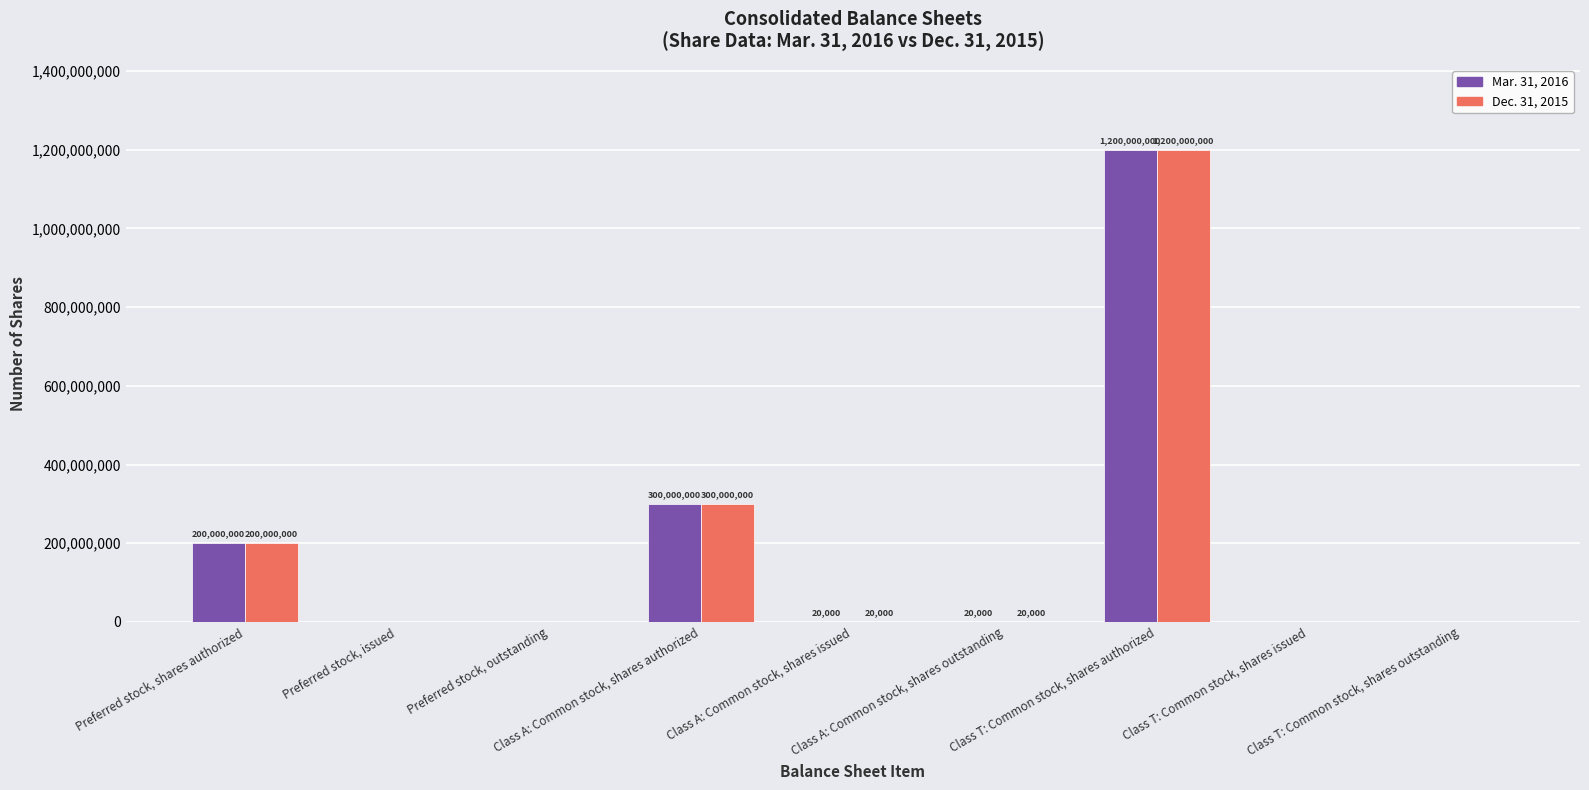

Reading left to right, extract all data points from this chart.

Mar. 31, 2016: 200000000	0	0	300000000	20000	20000	1200000000	0	0
Dec. 31, 2015: 200000000	0	0	300000000	20000	20000	1200000000	0	0